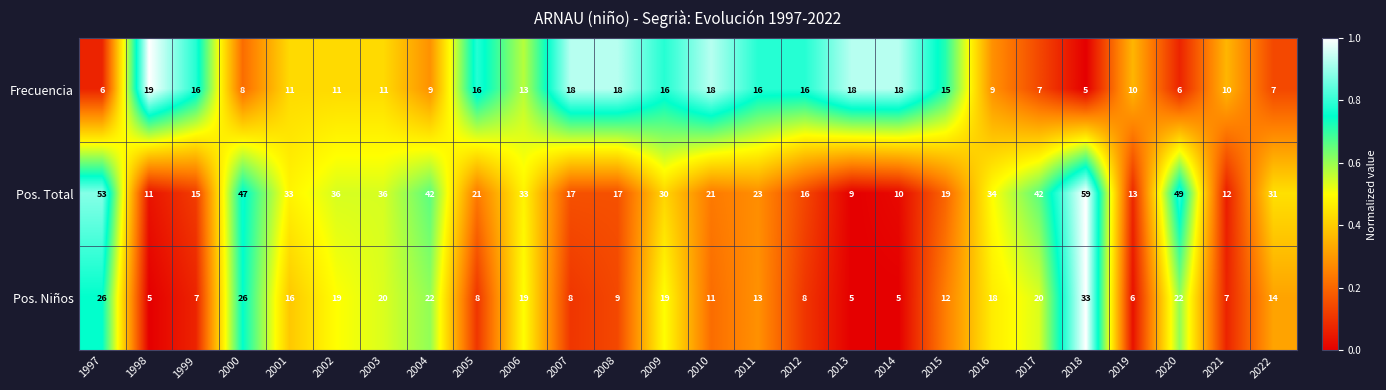

What is the sum of all Pos. Total values?

729